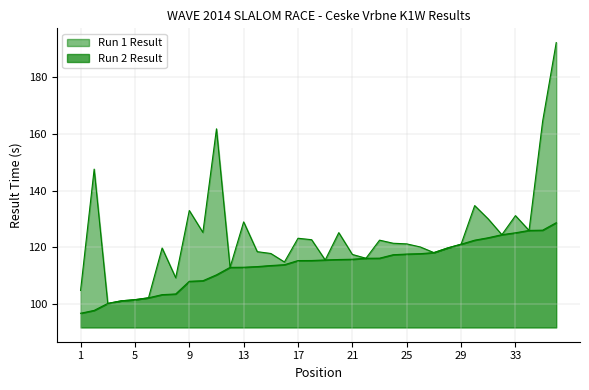

At how many categories does at least one series exceed 112?

30